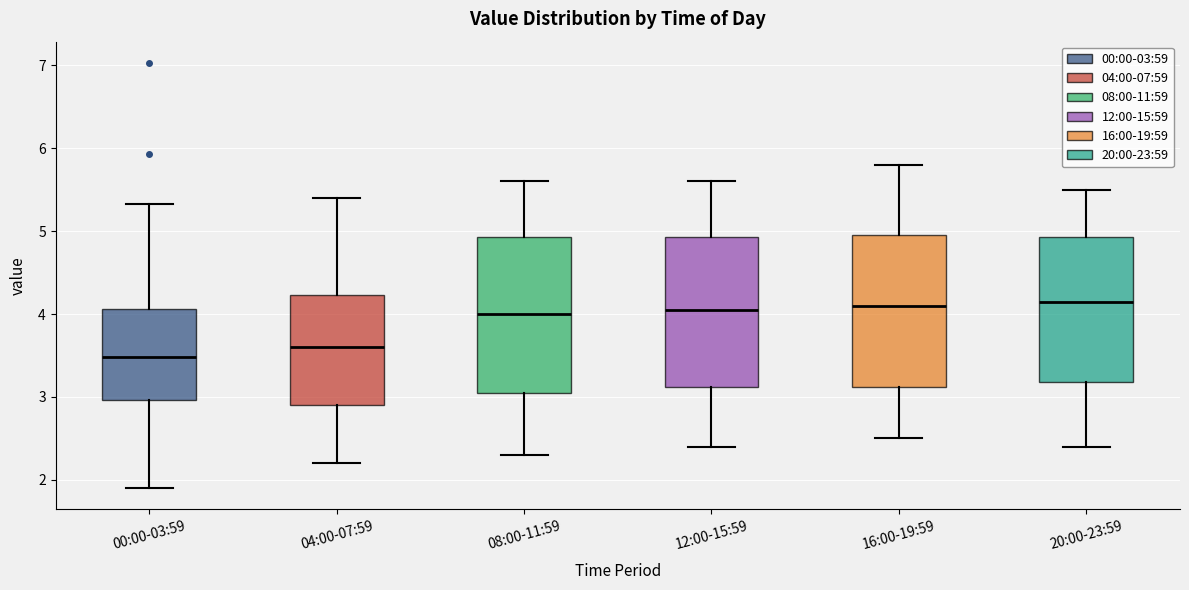

Where is the lower edge of the box for 04:00-07:59 on the y-axis? The values are not printed on the chart, so give them approximately, as read against the axis.

2.9